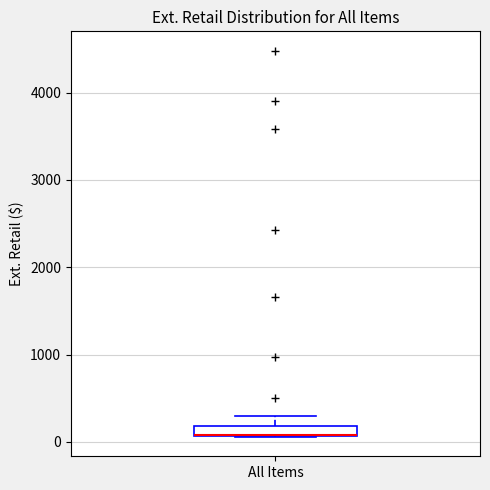

Where does the upper whisker of the box for All Items end on the y-axis? The values are not printed on the chart, so give them approximately, as read against the axis.

300